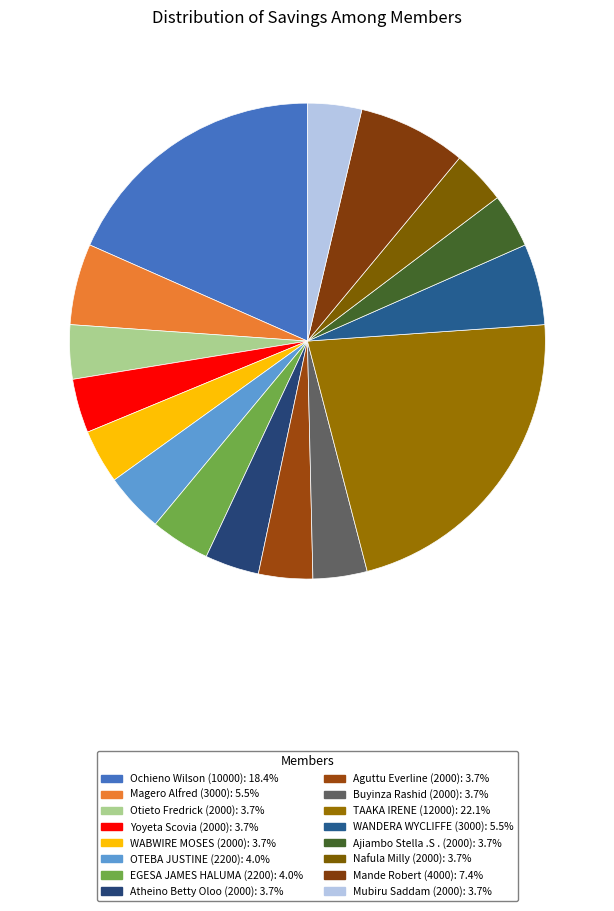

Is WABWIRE MOSES (2000) the majority of the pie?

No